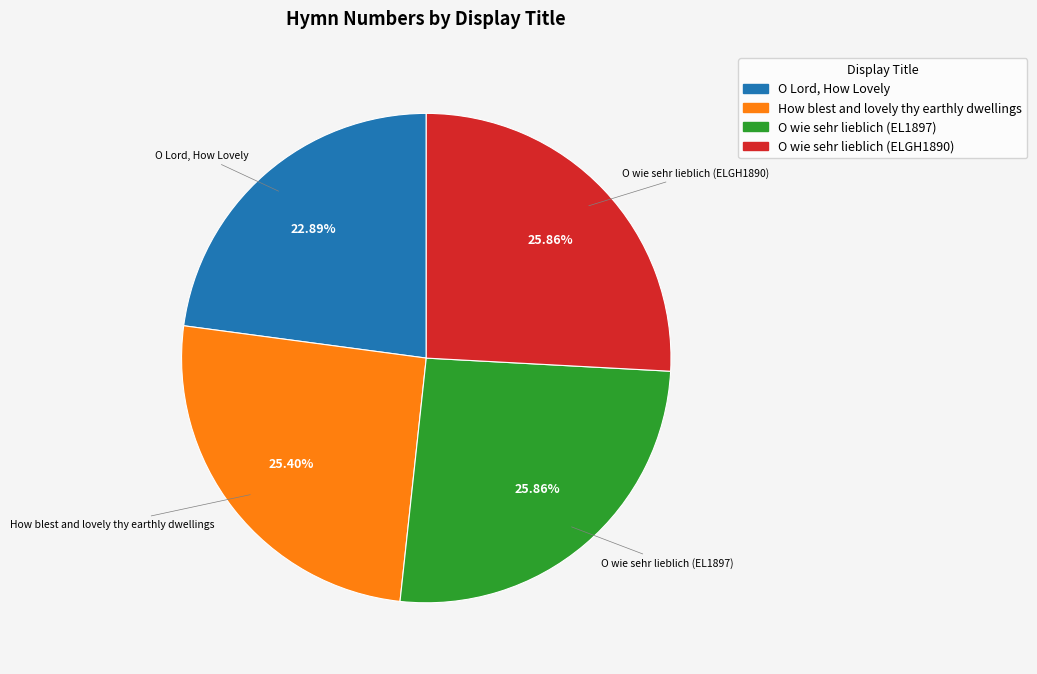

Count the number of slices in the pie.

4